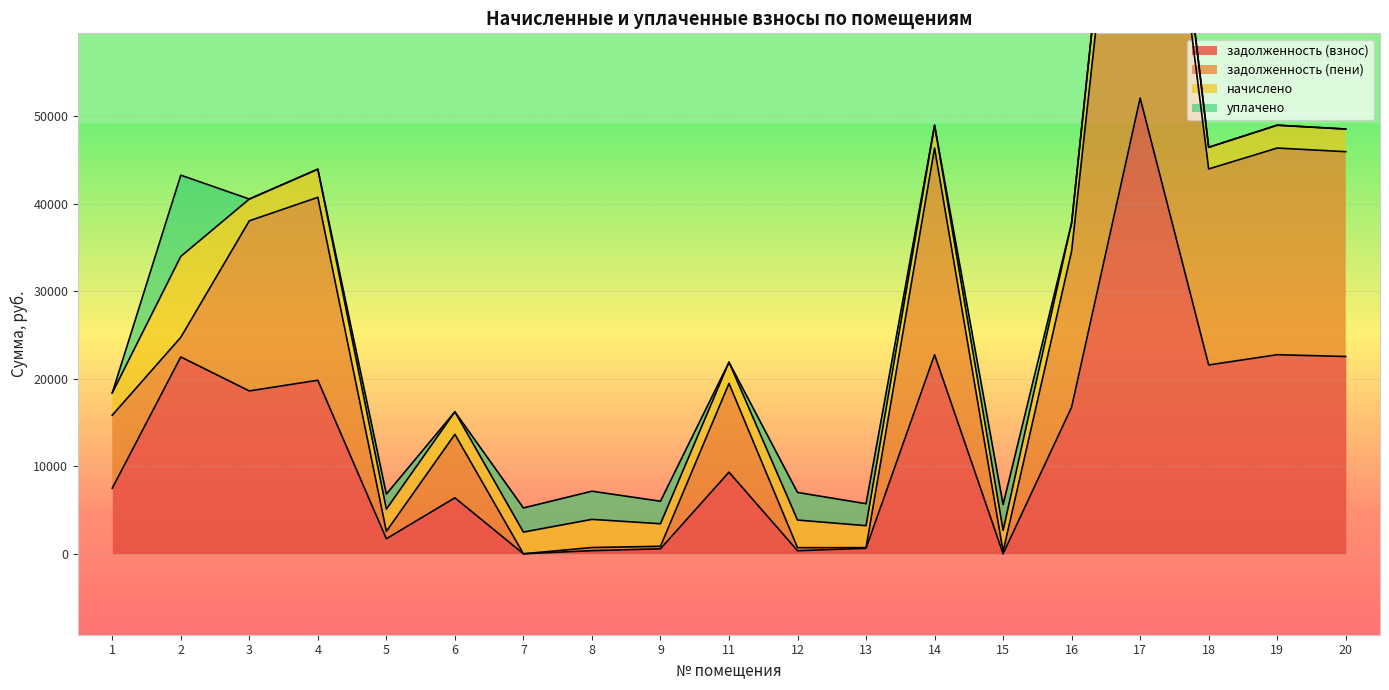

What is the value of the задолженность (пени) point at the 8th from the left?

715.0